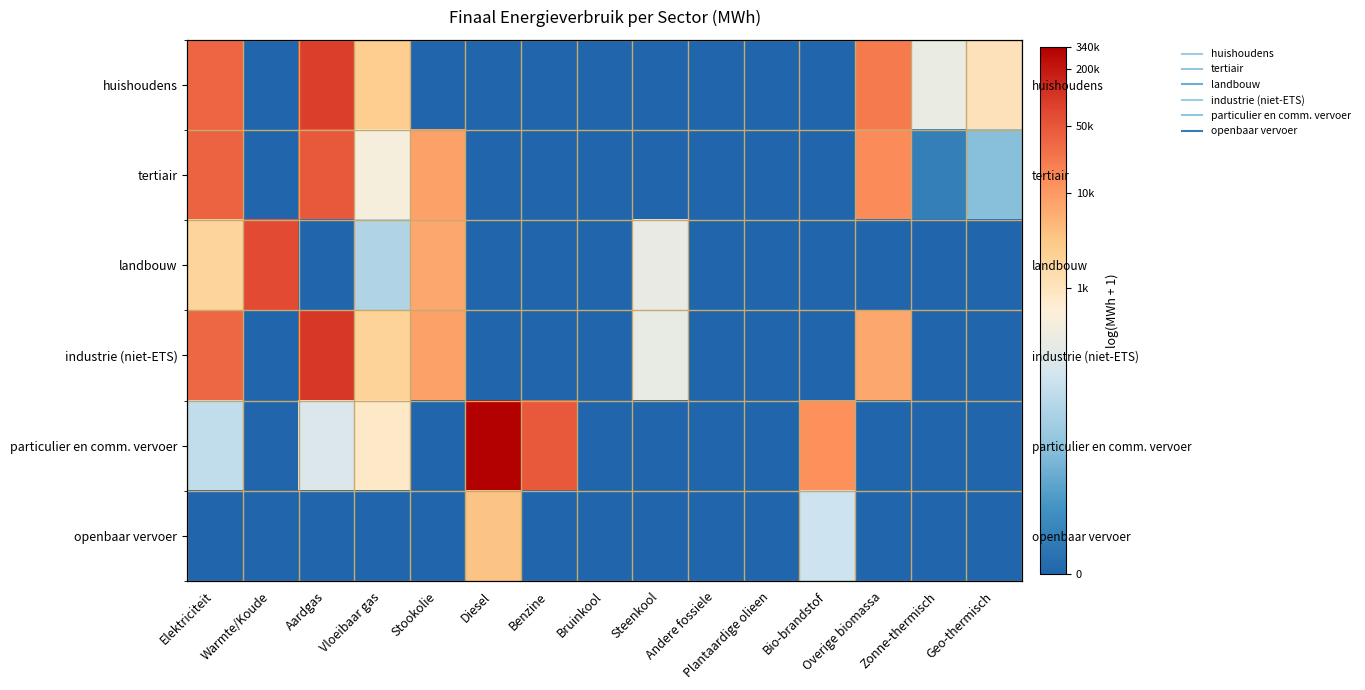

Is the value of huishoudens at Bio-brandstof greater than the value of openbaar vervoer at Zonne-thermisch?

No